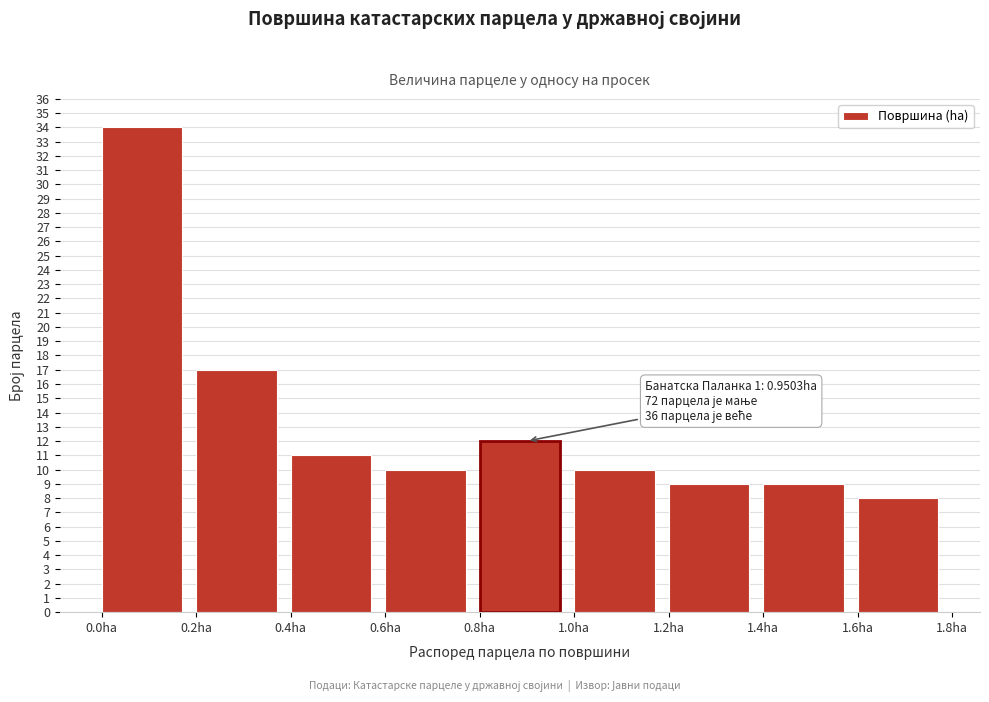

Over which range of the x-axis is the bar tallest?

0.0 to 0.2